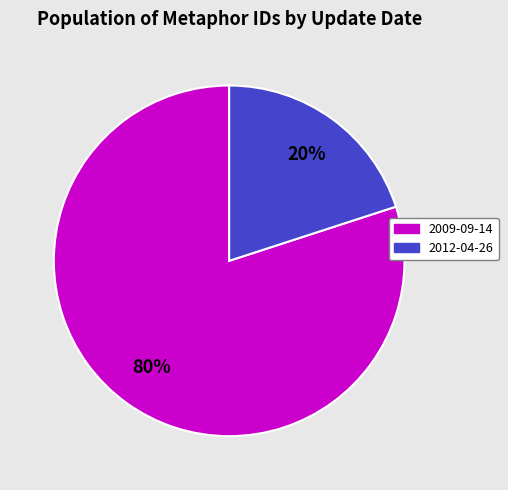

Count the number of slices in the pie.

2